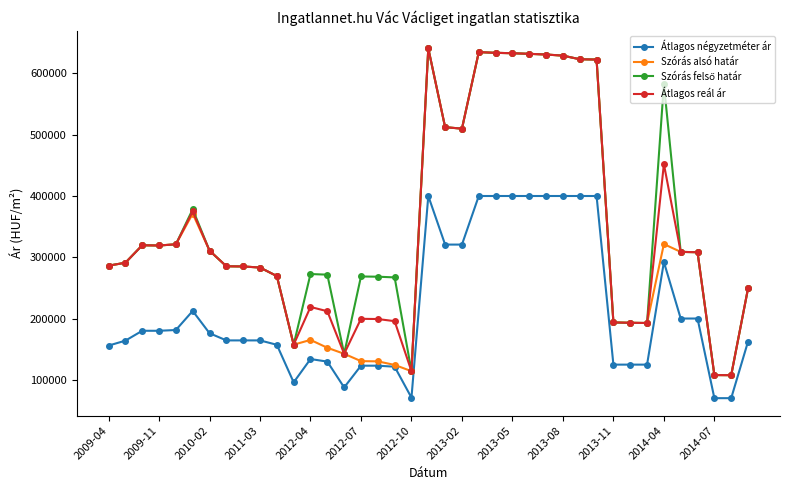

True or false: Átlagos négyzetméter ár has more than 2 interior local peaks.

True